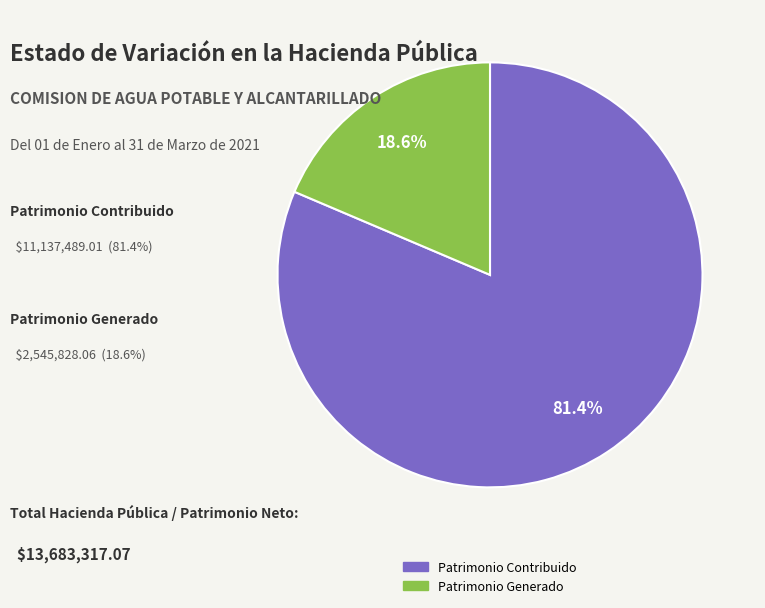

Does any single category account for the majority?

Yes